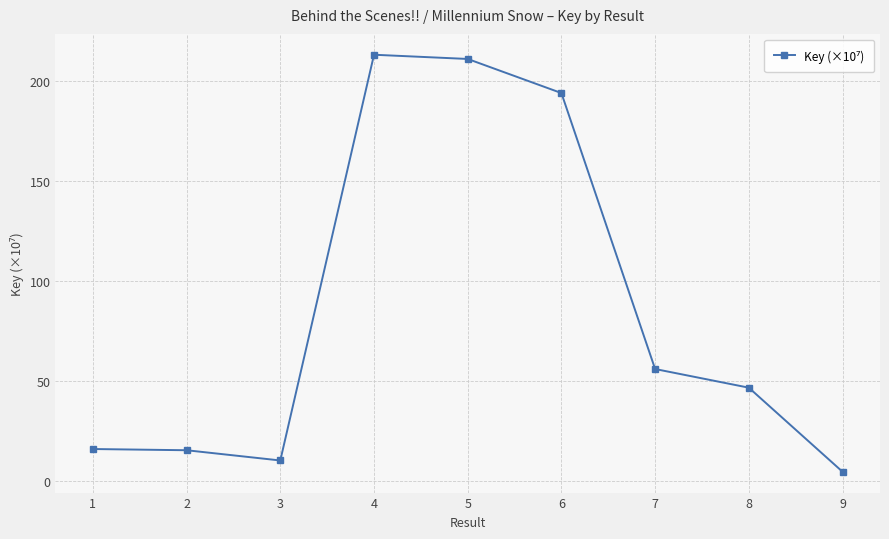

At which label is the value closest to 108?

7